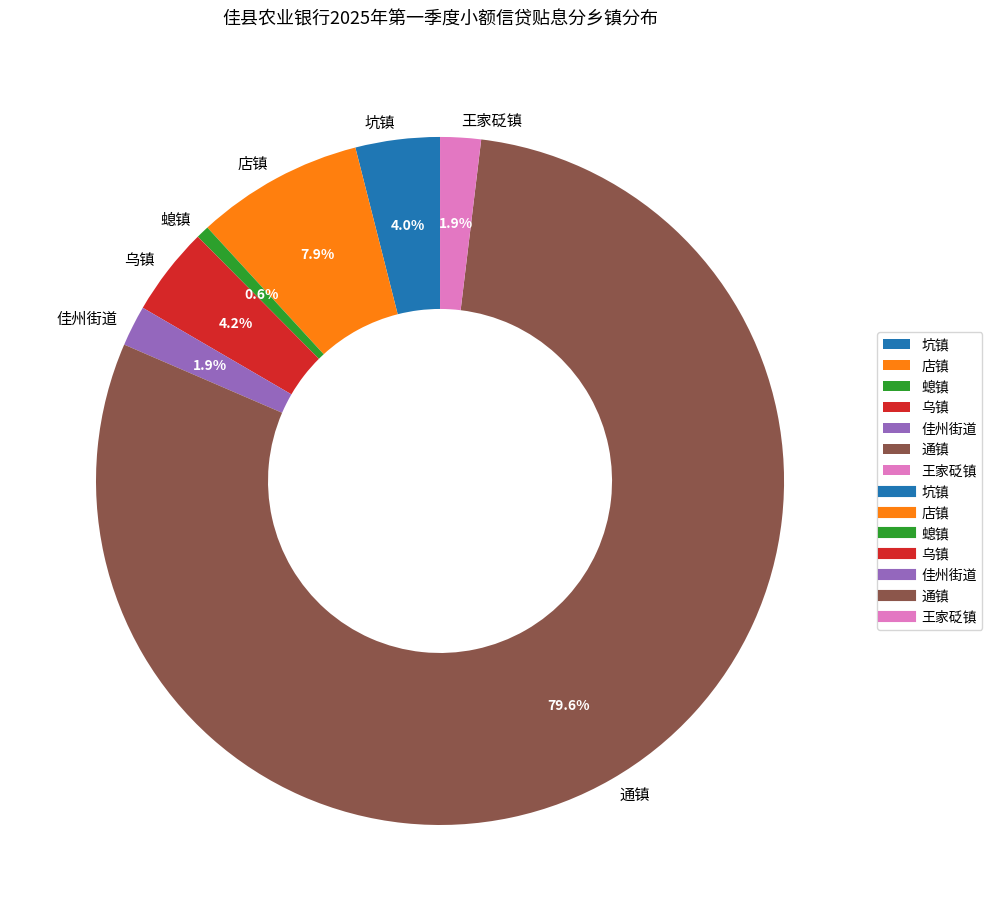

How many segments does this pie chart have?

7